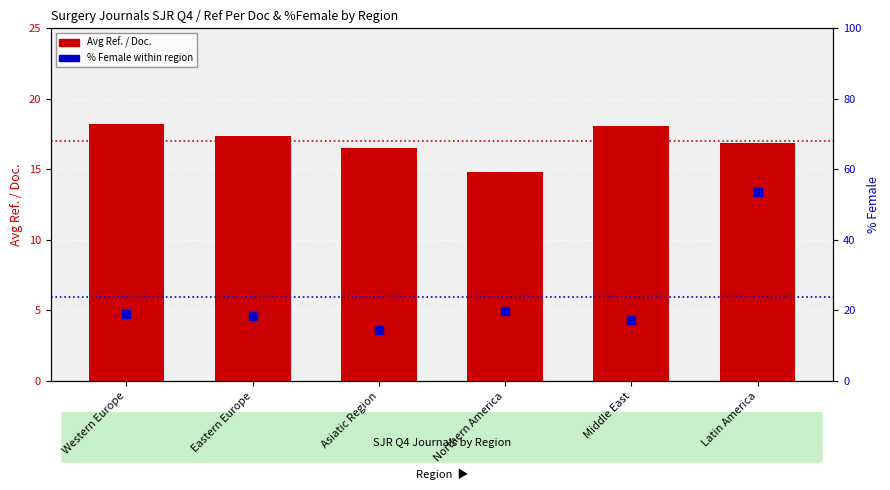

Which series contains the highest Y value?

% Female